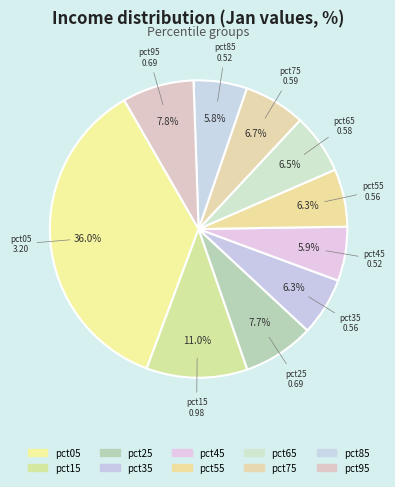

What percentage is NOT represented by pct85?

94.2%